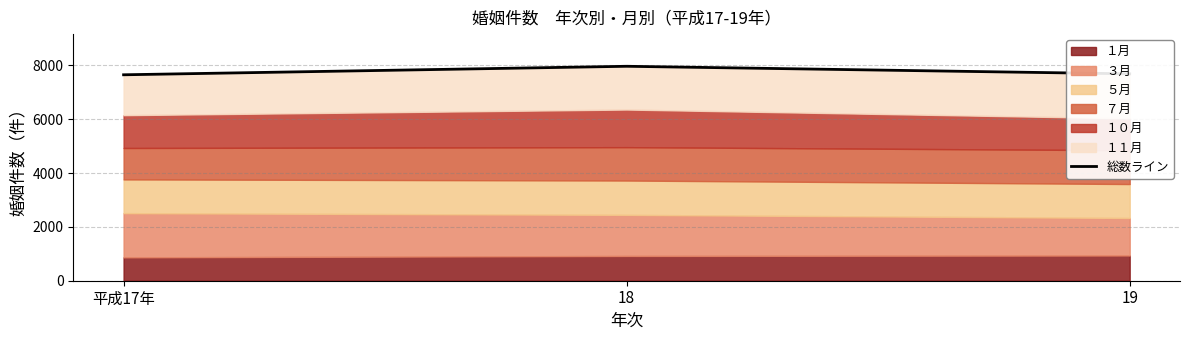

The value at 19 is 7684. True or false?

True